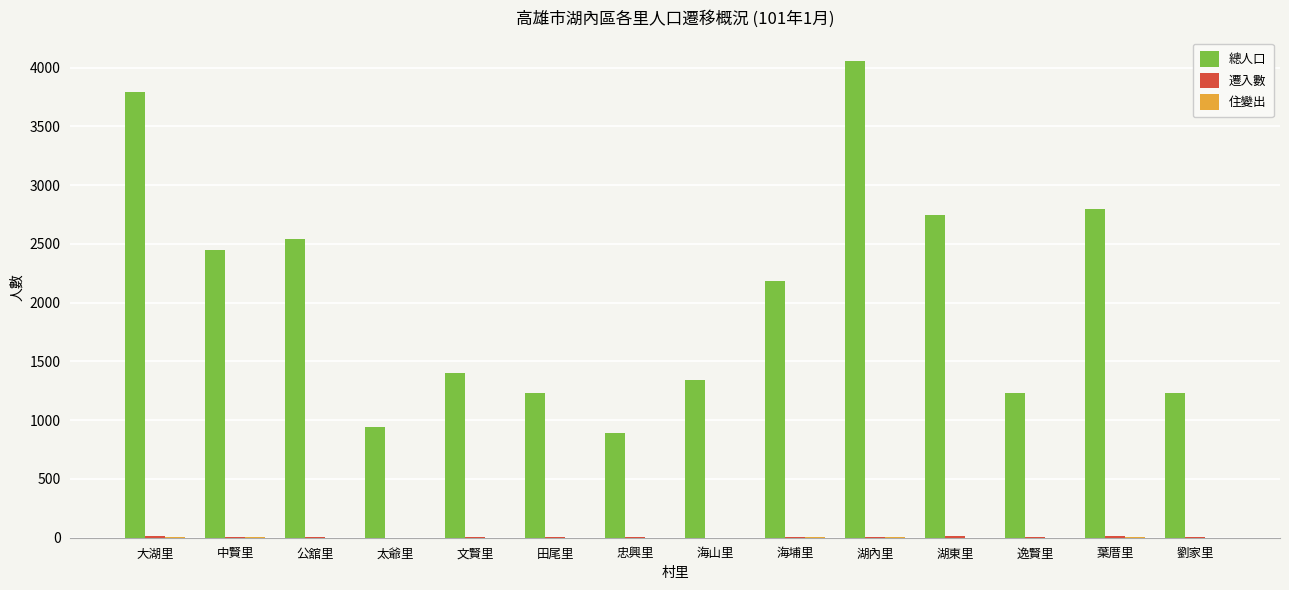

How many categories are shown in the chart?

14